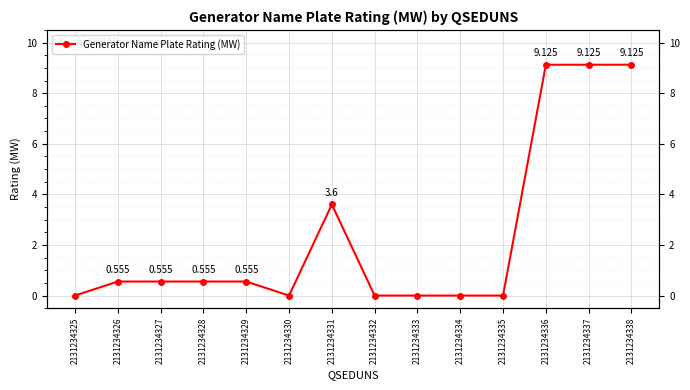

Reading left to right, what are all the values shown in this chart?

0.0	0.6	0.6	0.6	0.6	0.0	3.6	0.0	0.0	0.0	0.0	9.1	9.1	9.1